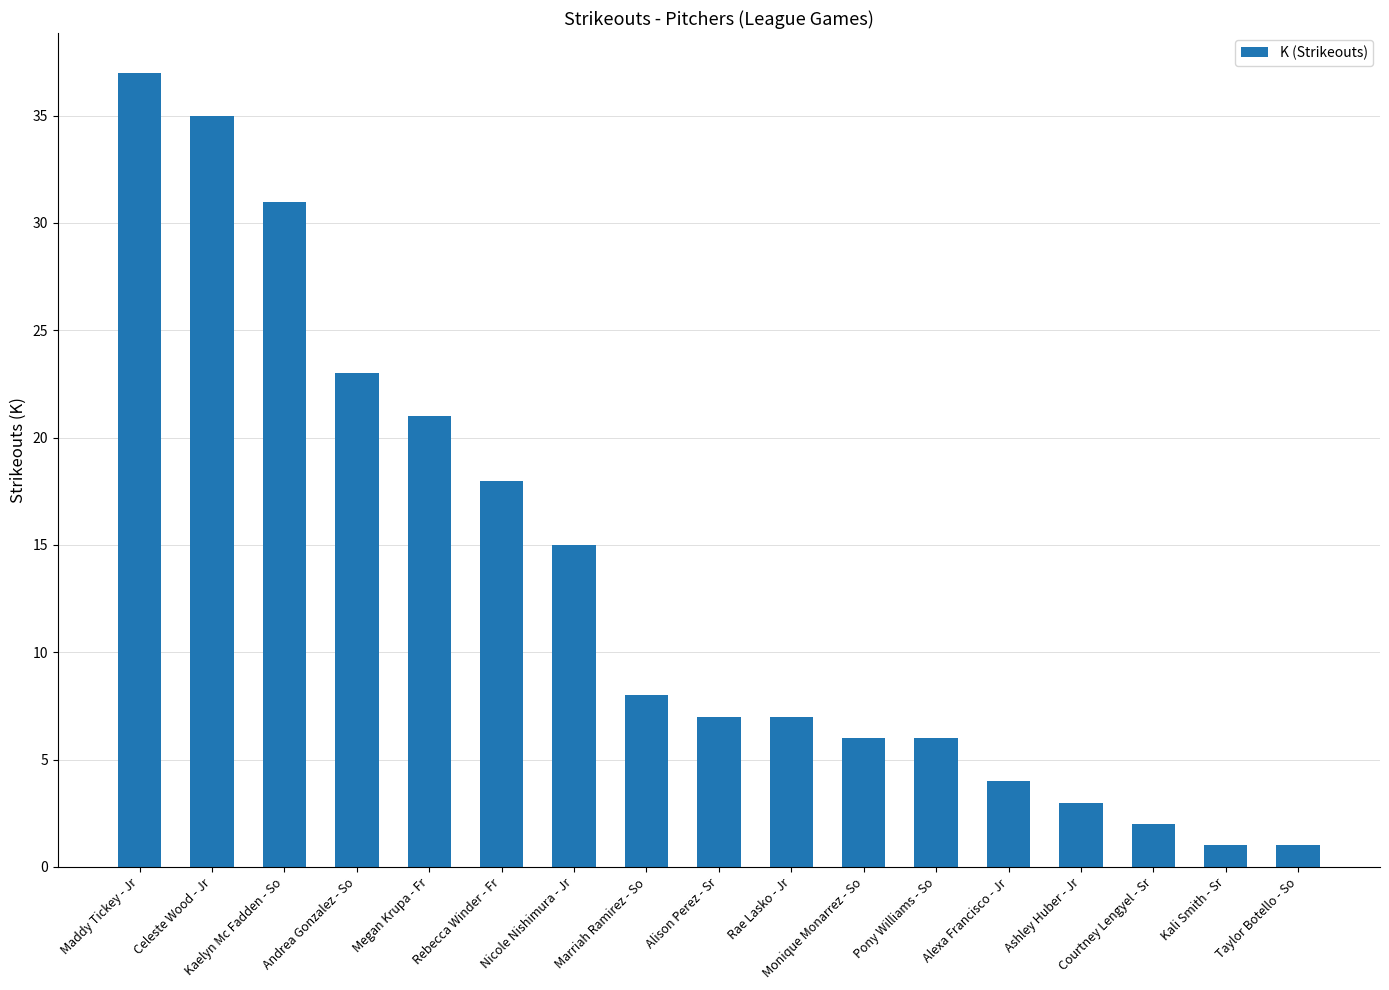

At which label does the data first exceed 7?

Maddy Tickey - Jr